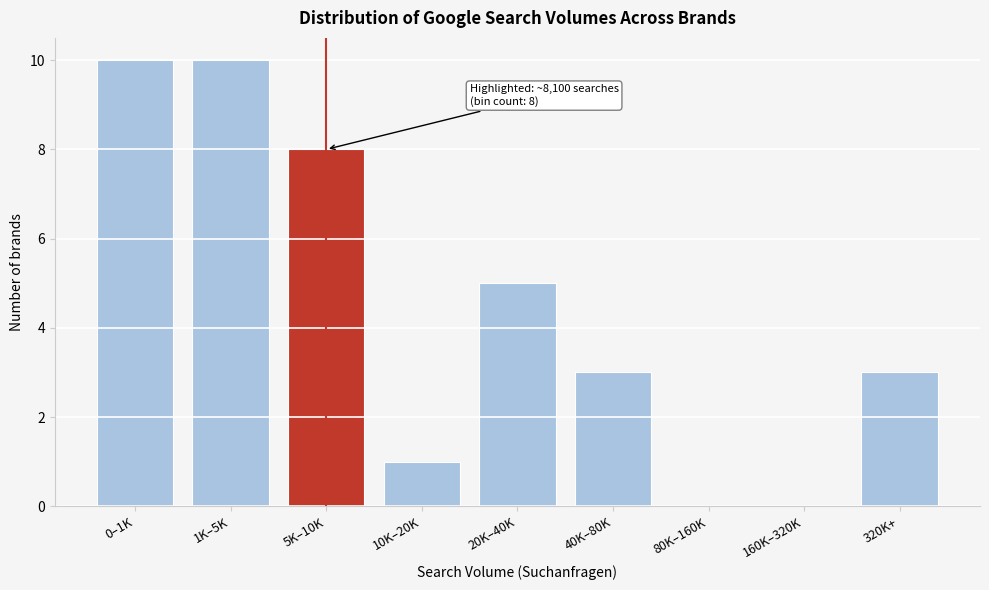

Reading left to right, extract all data points from this chart.

0–1K=10	1K–5K=10	5K–10K=8	10K–20K=1	20K–40K=5	40K–80K=3	80K–160K=0	160K–320K=0	320K+=3